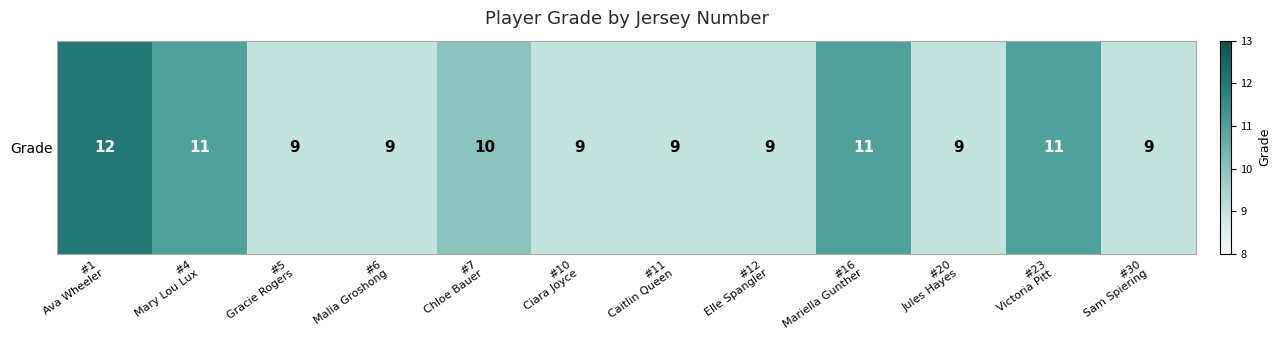

What is the maximum value shown in the chart?

12